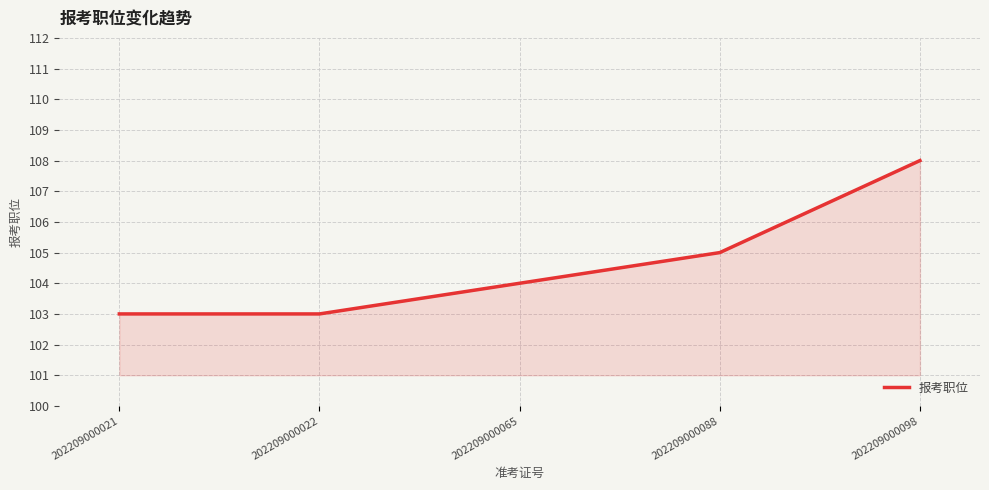

Reading left to right, what are all the values shown in this chart?

202209000021=103	202209000022=103	202209000065=104	202209000088=105	202209000098=108